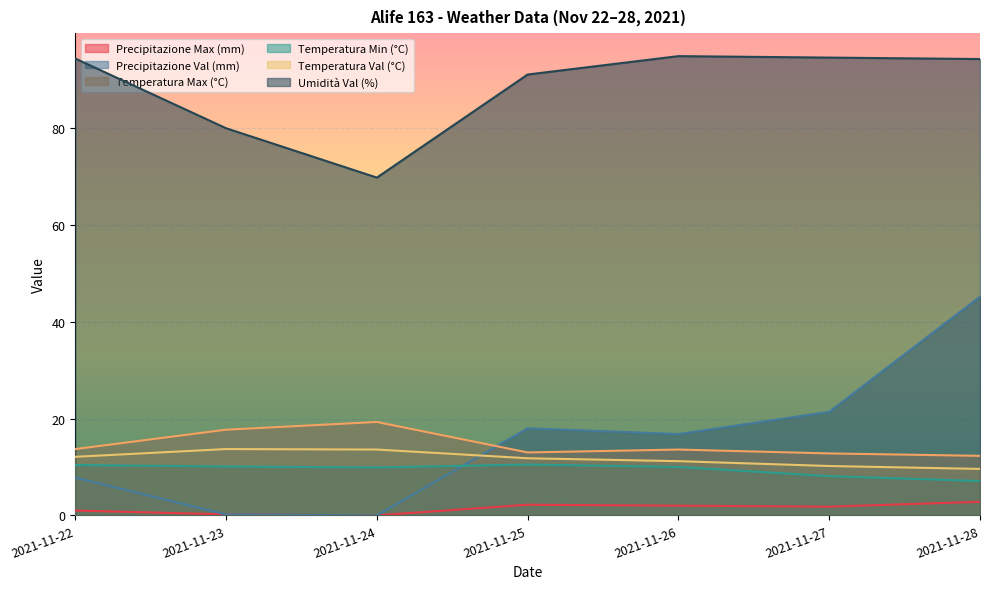

What is the average value of the Temperatura Val (°C) series?

11.7